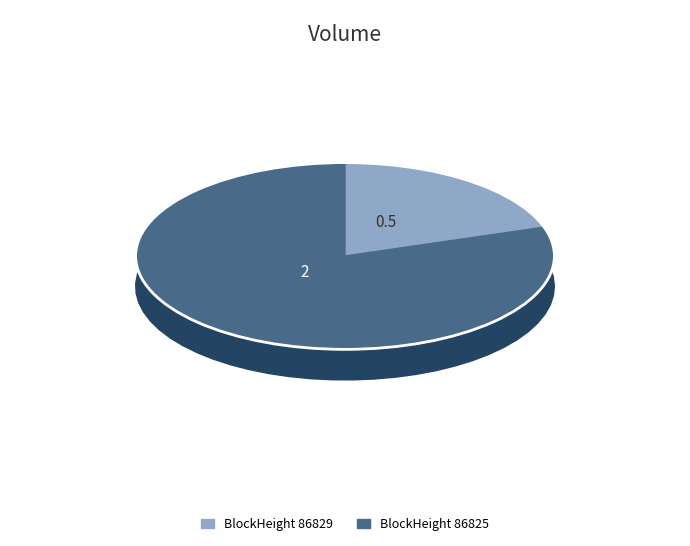

Which category has the biggest portion of the pie?

86825